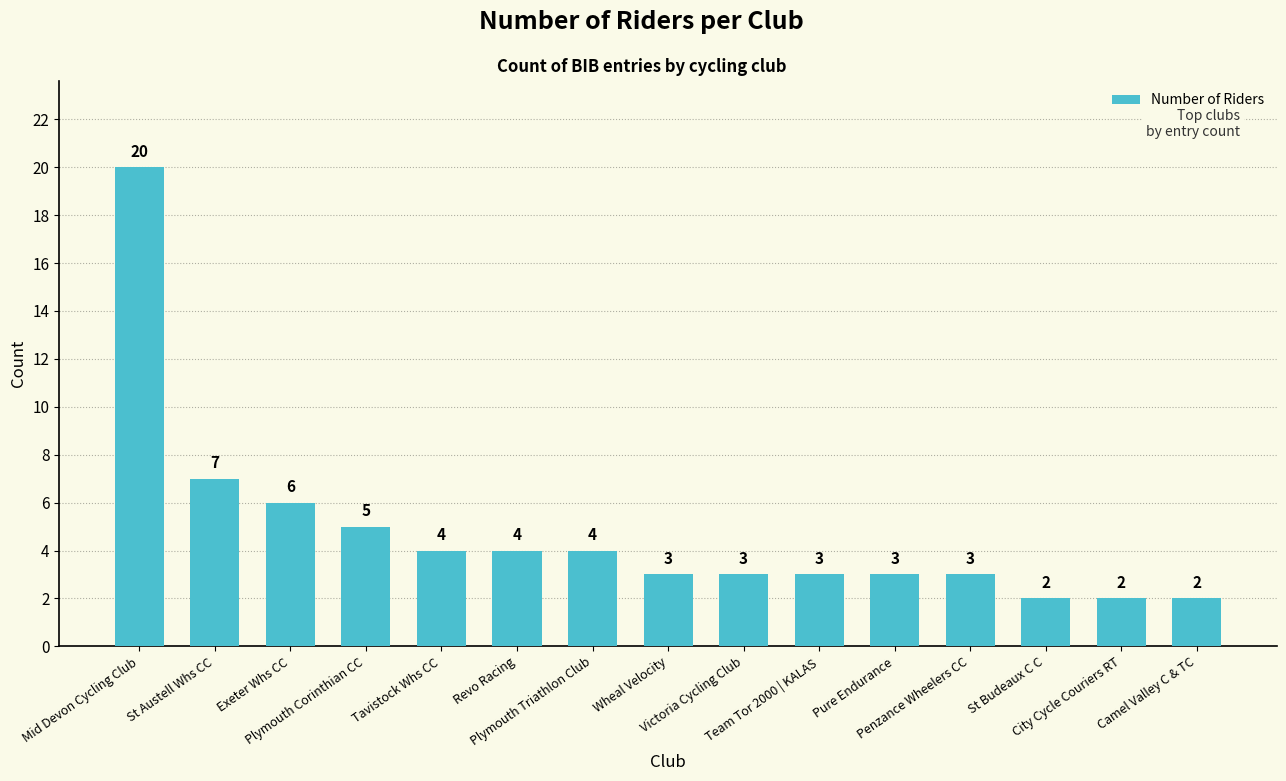

Reading right to left, list all the values displayed in this chart.

2	2	2	3	3	3	3	3	4	4	4	5	6	7	20